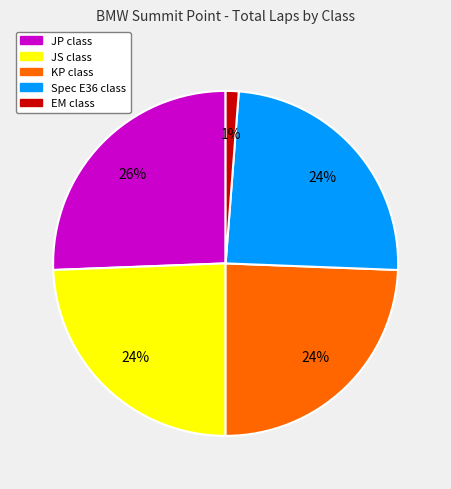

How many slices are in this pie chart?

5